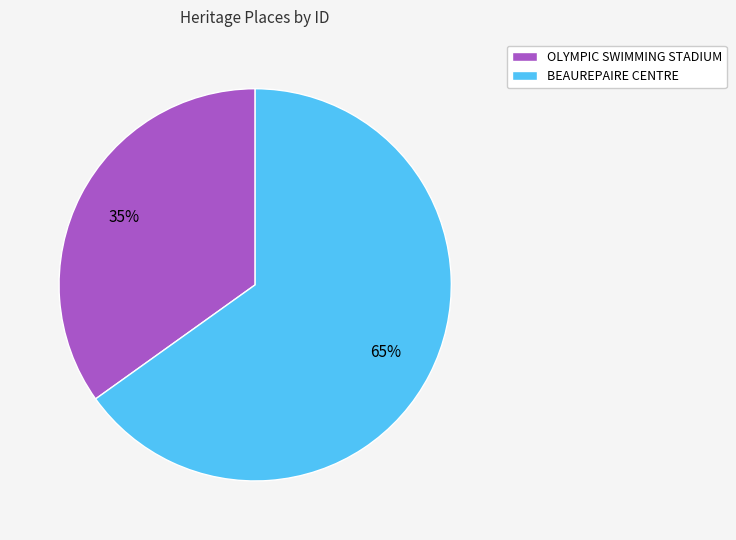

Do OLYMPIC SWIMMING STADIUM and BEAUREPAIRE CENTRE together represent more than half of the pie?

Yes